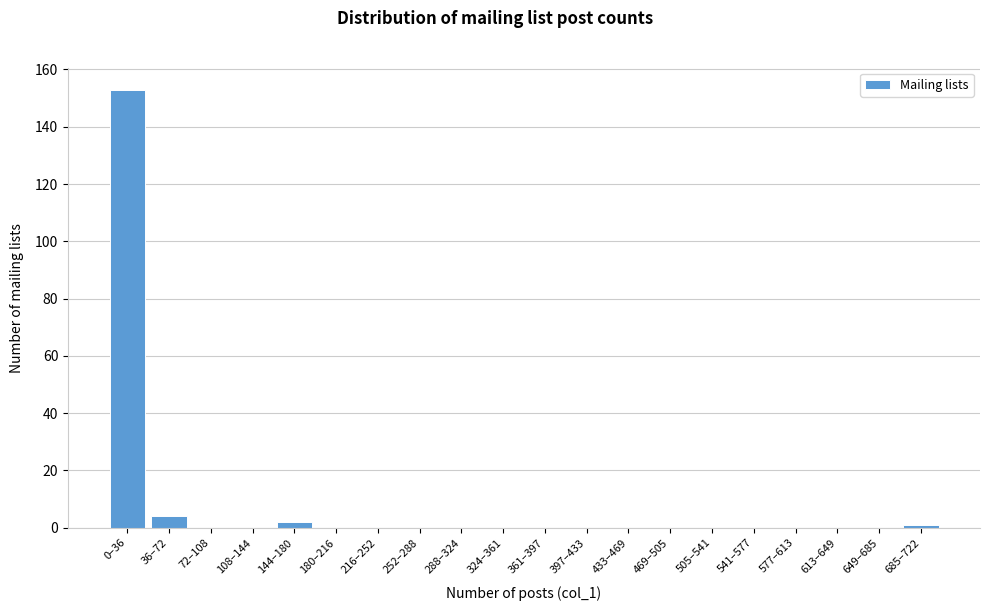

Reading left to right, transcribe all the data shown in this chart.

0–36=153	36–72=4	72–108=0	108–144=0	144–180=2	180–216=0	216–252=0	252–288=0	288–324=0	324–361=0	361–397=0	397–433=0	433–469=0	469–505=0	505–541=0	541–577=0	577–613=0	613–649=0	649–685=0	685–722=1